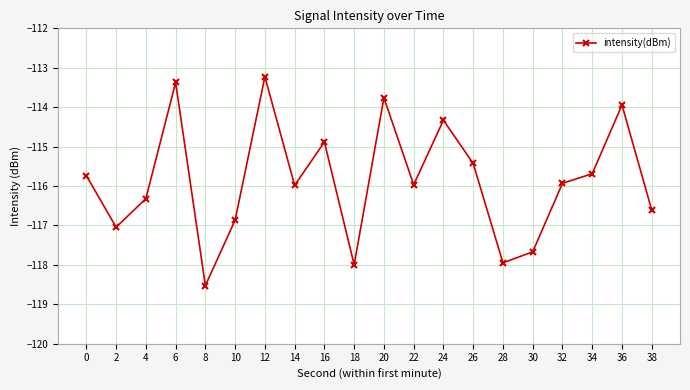

What is the sum of all values?

-2317.2